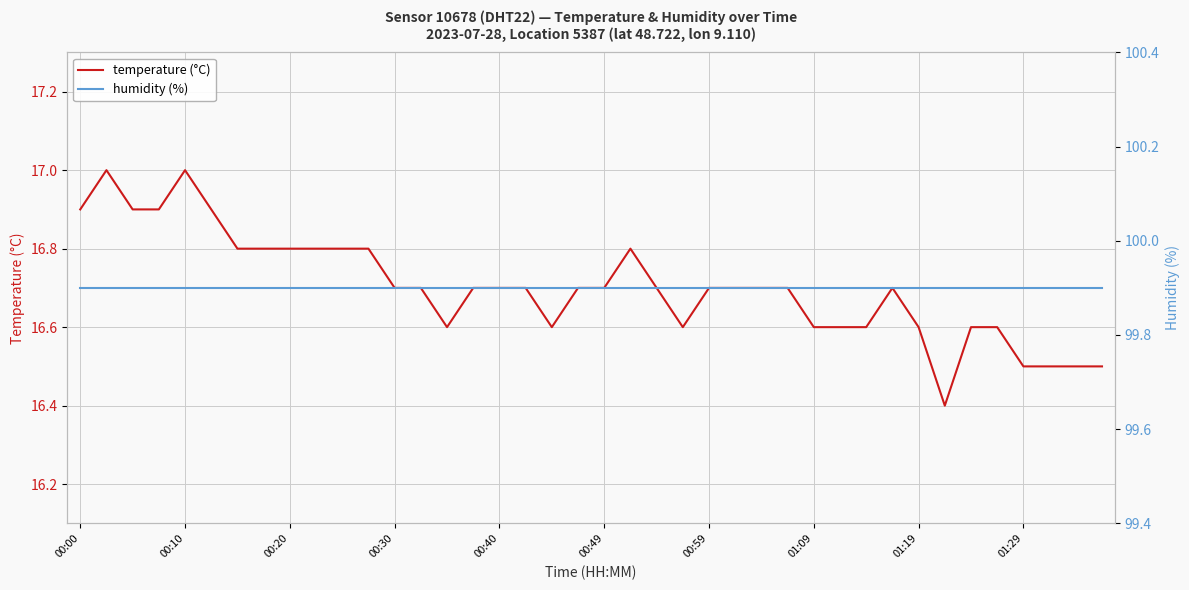

What is the minimum value for temperature (°C)?

16.4